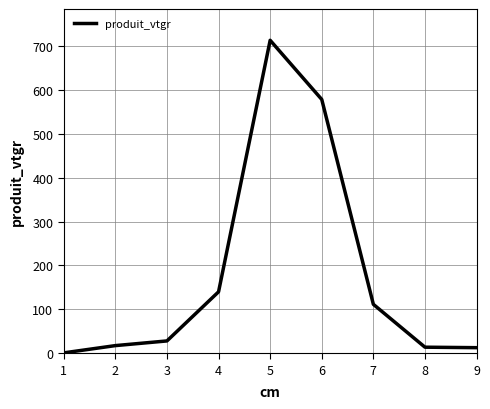

Is it true that the value at 2 is 17.4?

True